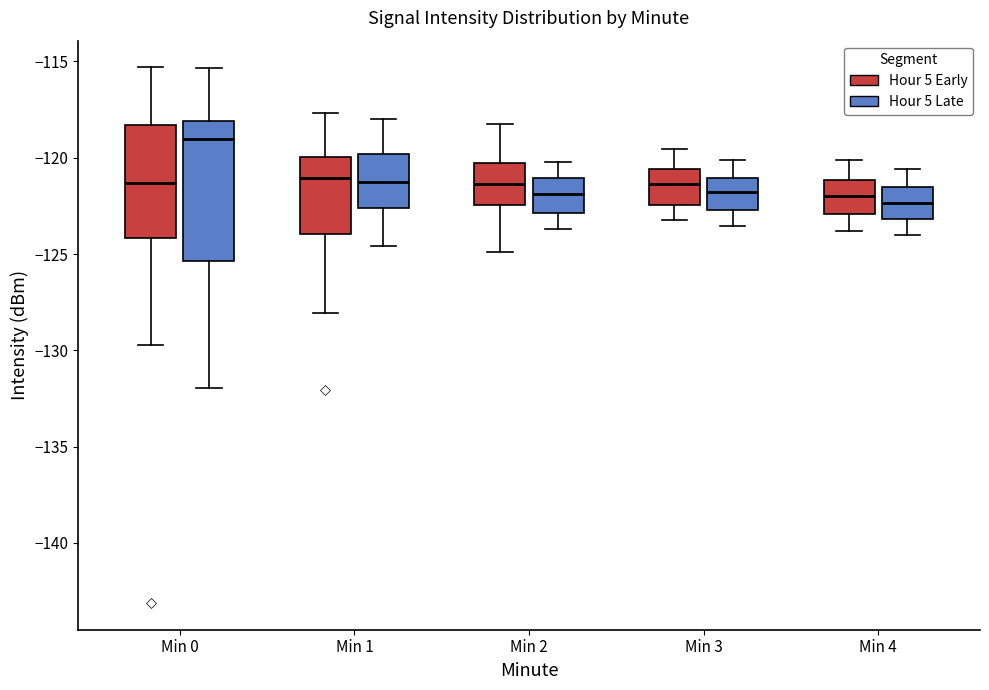

Where is the lower edge of the box for Min 0 (Hour 5 Late) on the y-axis? The values are not printed on the chart, so give them approximately, as read against the axis.

-125.5